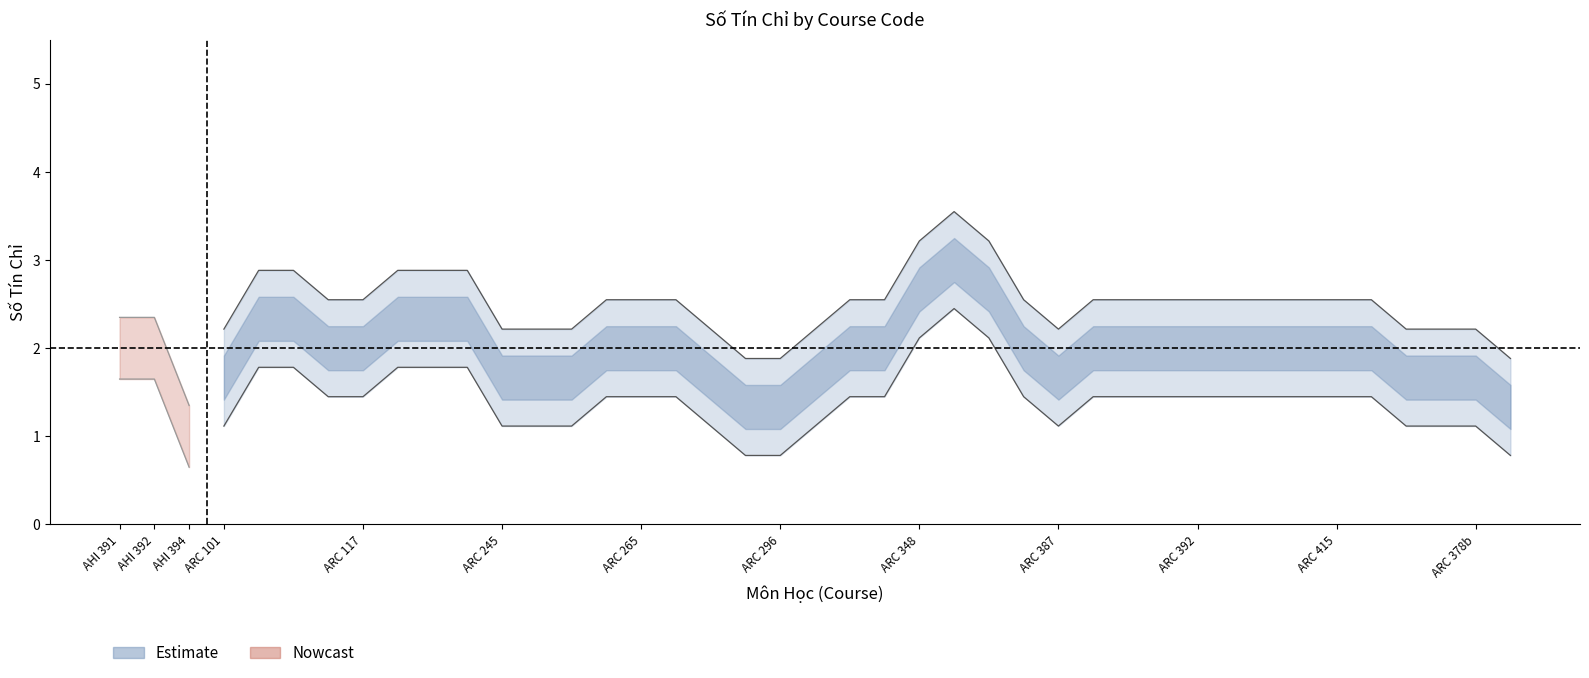

What is the ratio of the value at AHI 392 to the value at AHI 391?

1.0